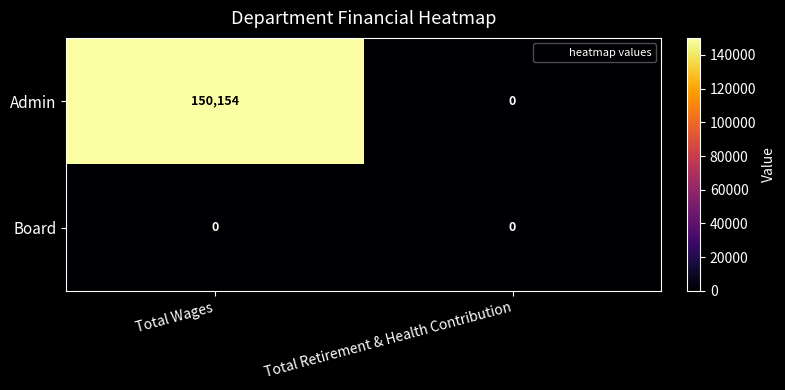

At which label does Admin reach its peak?

Total Wages